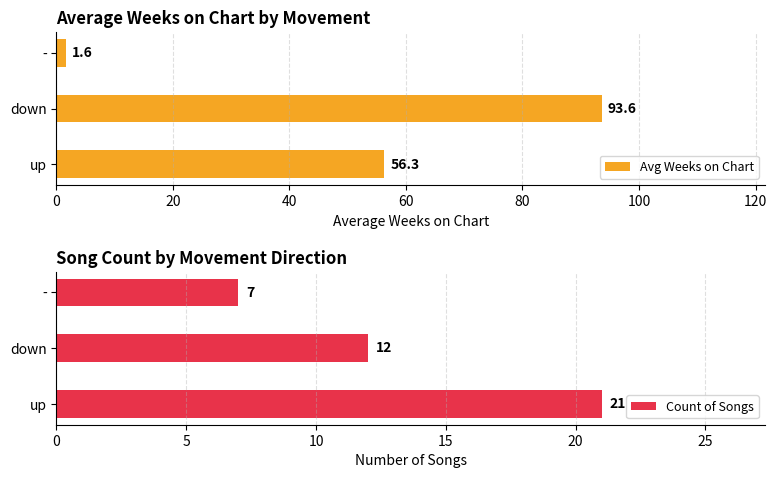

Is it true that Avg Weeks on Chart equals 13.9 at up?

False